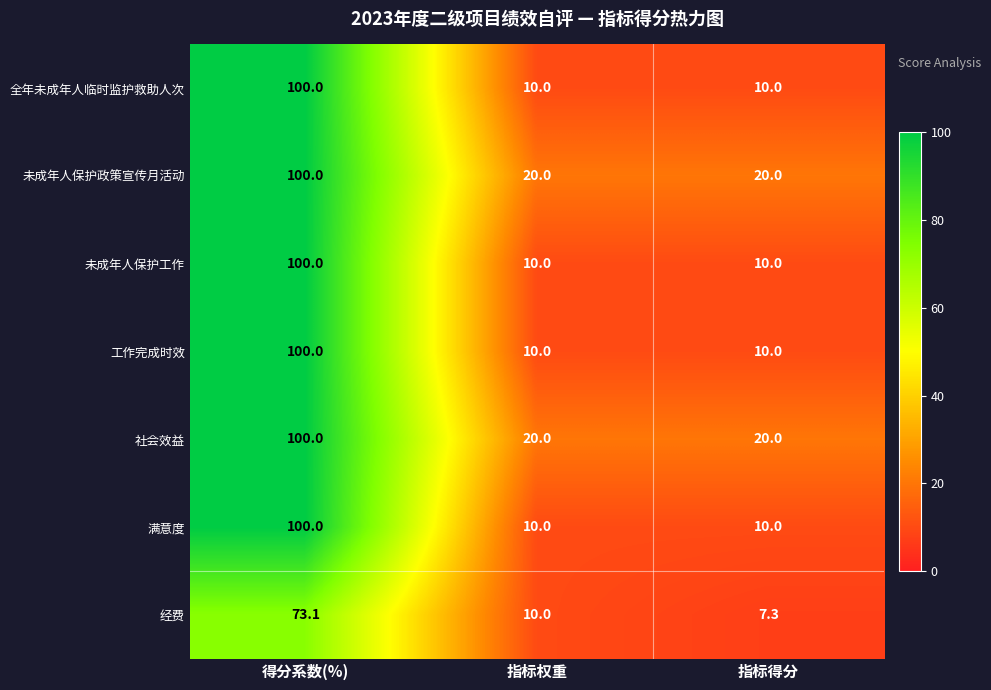

At which category is the sum across all series the highest?

得分系数(%)